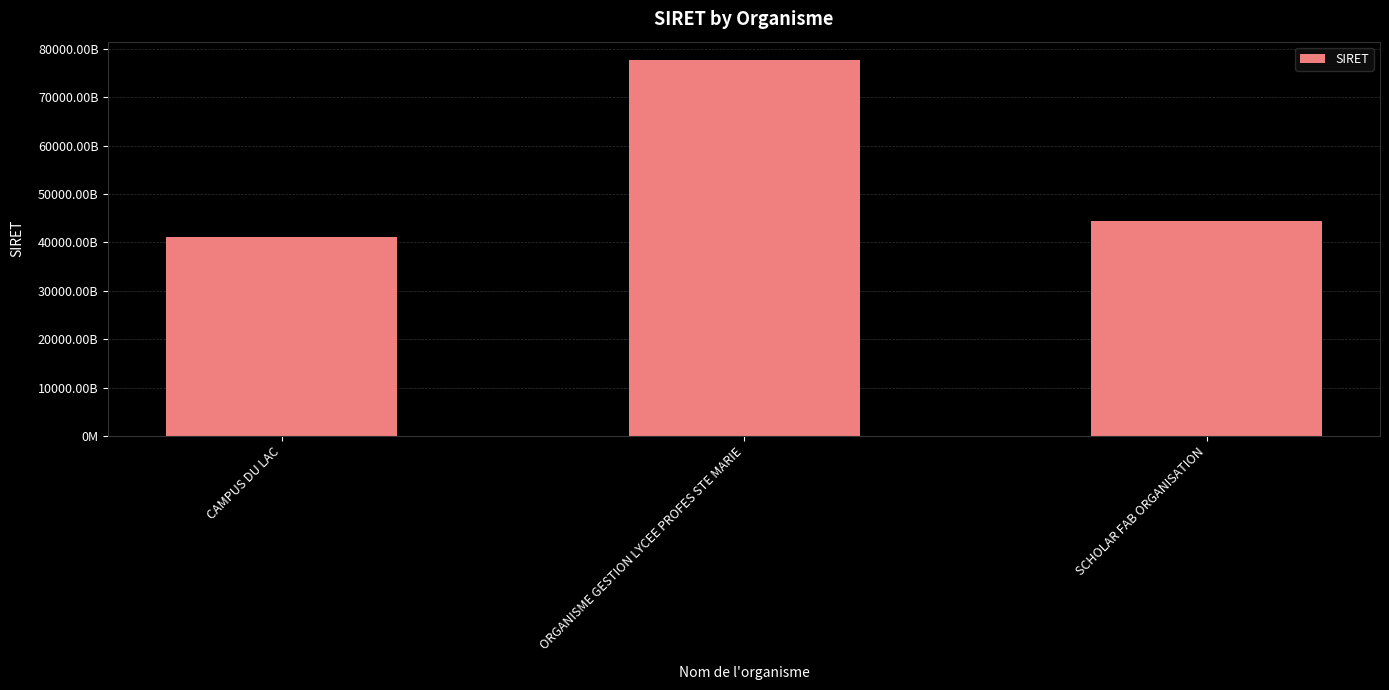

At which category does the chart reach its minimum across all series?

CAMPUS DU LAC